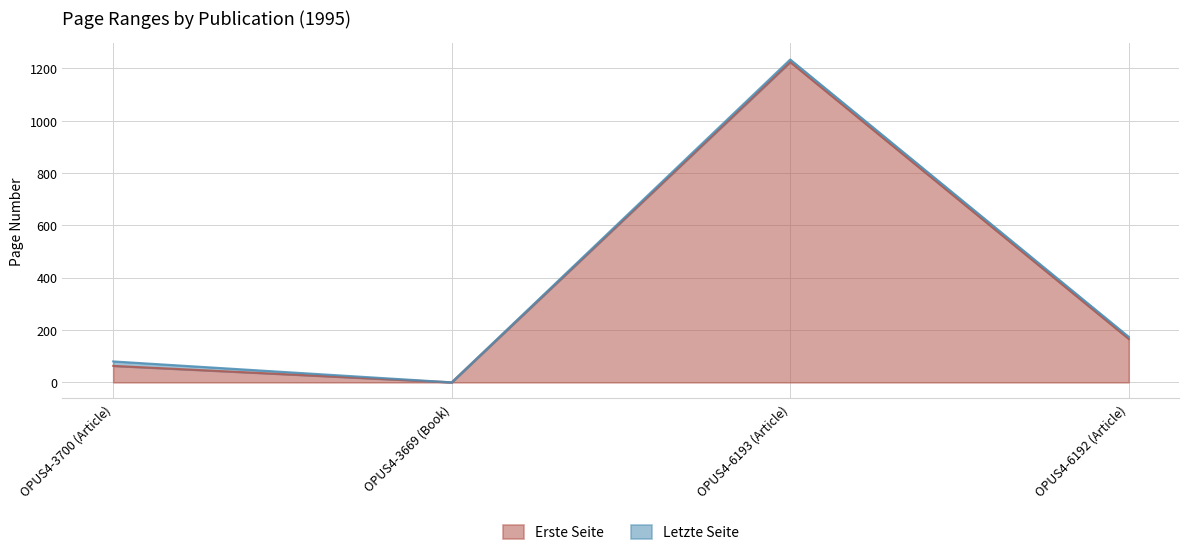

Count the number of data series in this chart.

2